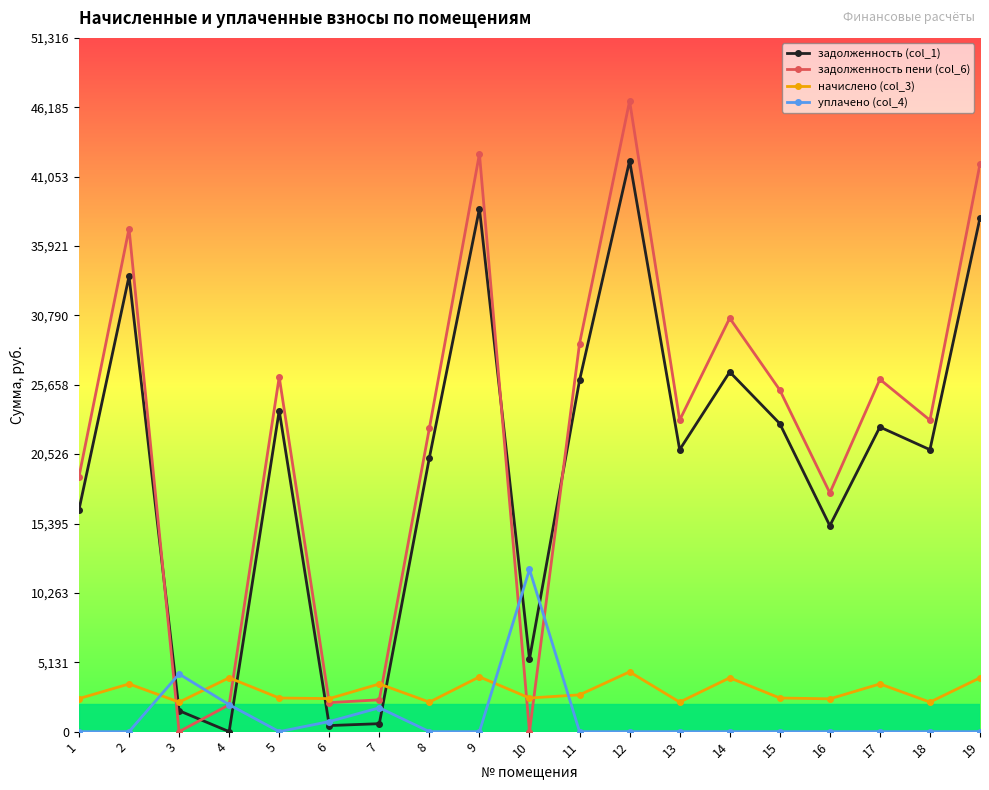

At how many categories does at least one series exceed 13918?

14